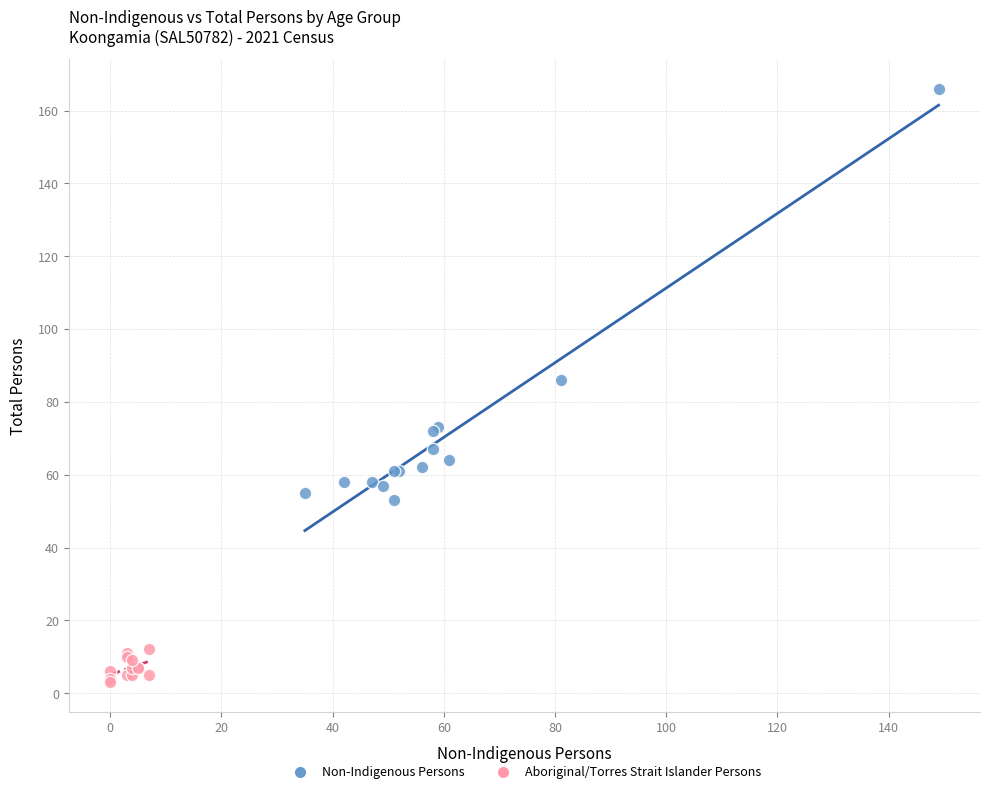

What are all the series names shown in the legend?

Non-Indigenous Persons, Aboriginal/Torres Strait Islander Persons